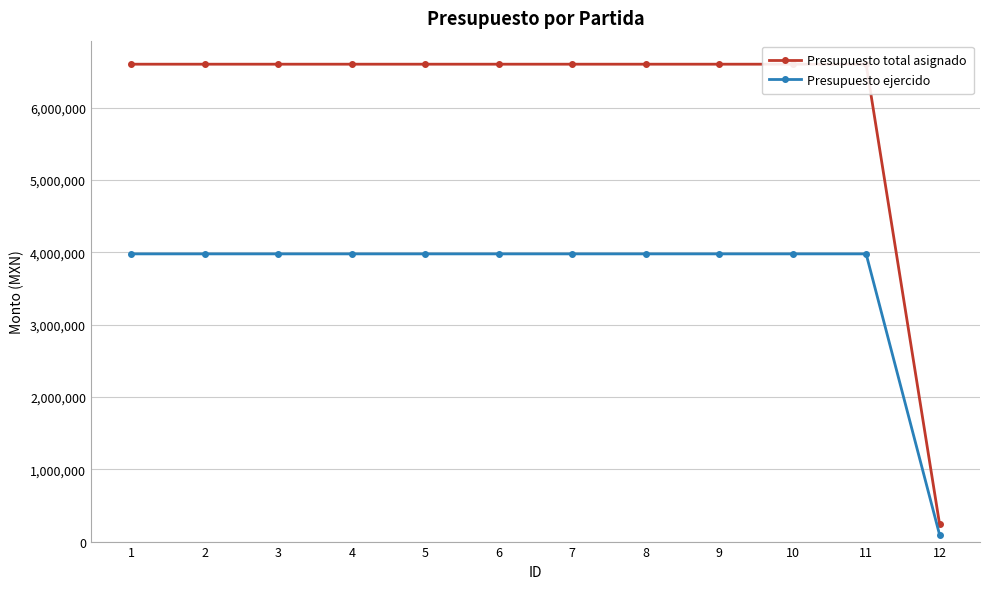

Which series has the largest total across all categories?

Presupuesto total asignado